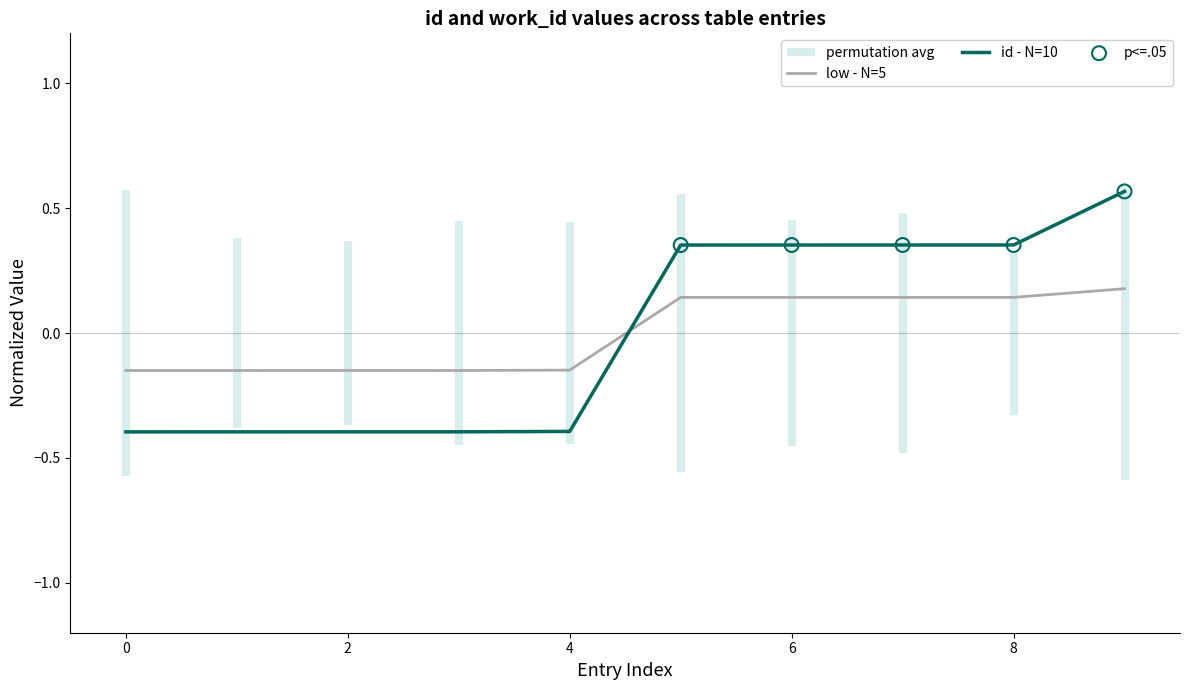

At how many categories does at least one series exceed 0?

5